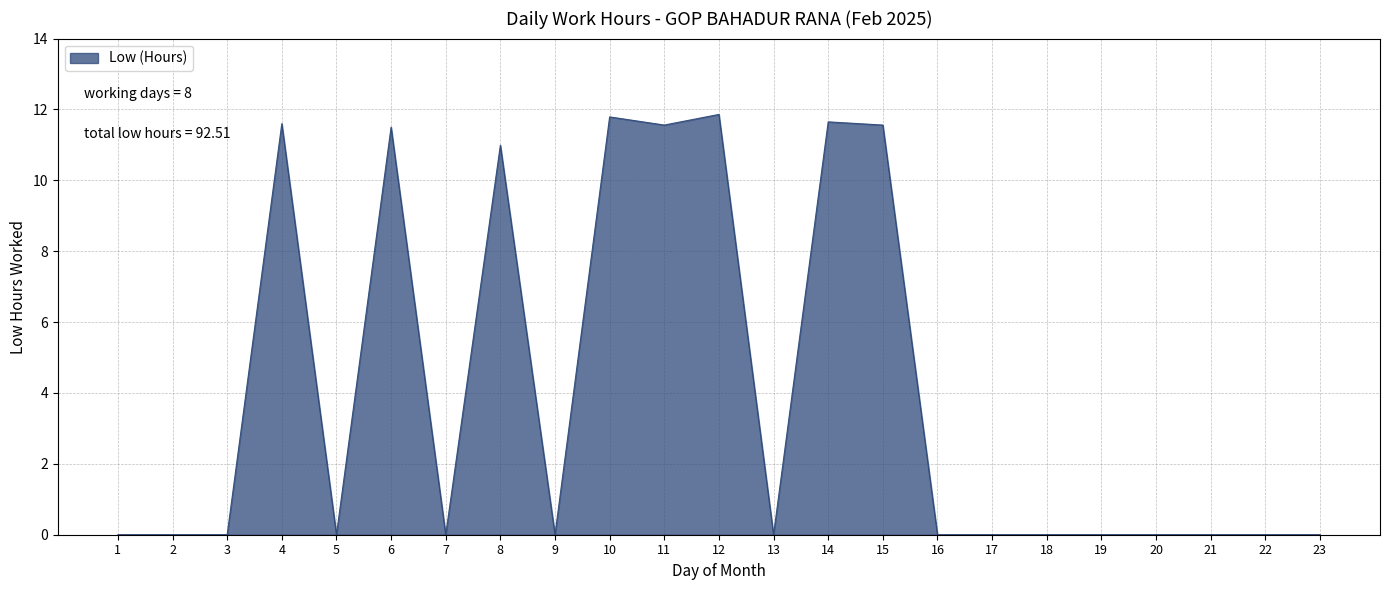

The chart shows a value of 19.8 at 12. True or false?

False